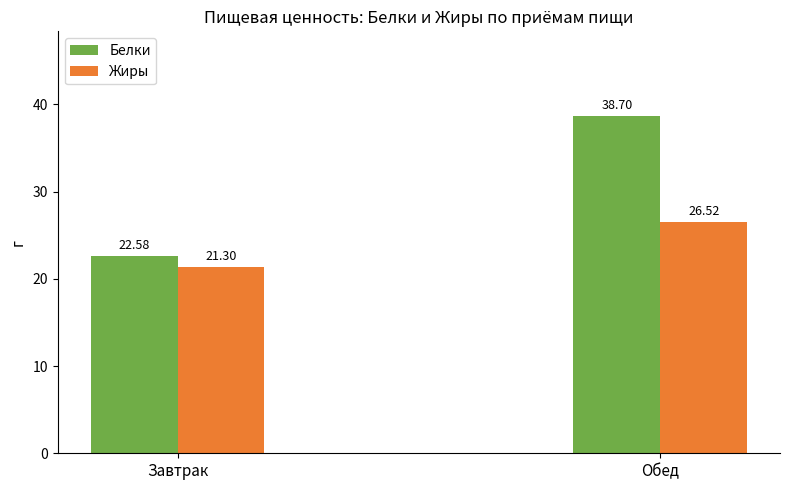

At which category is the sum across all series the highest?

Обед